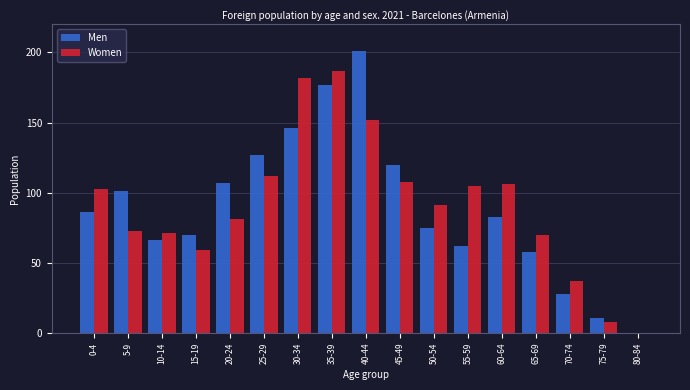

Is the value of Women at 80-84 greater than the value of Men at 0-4?

No